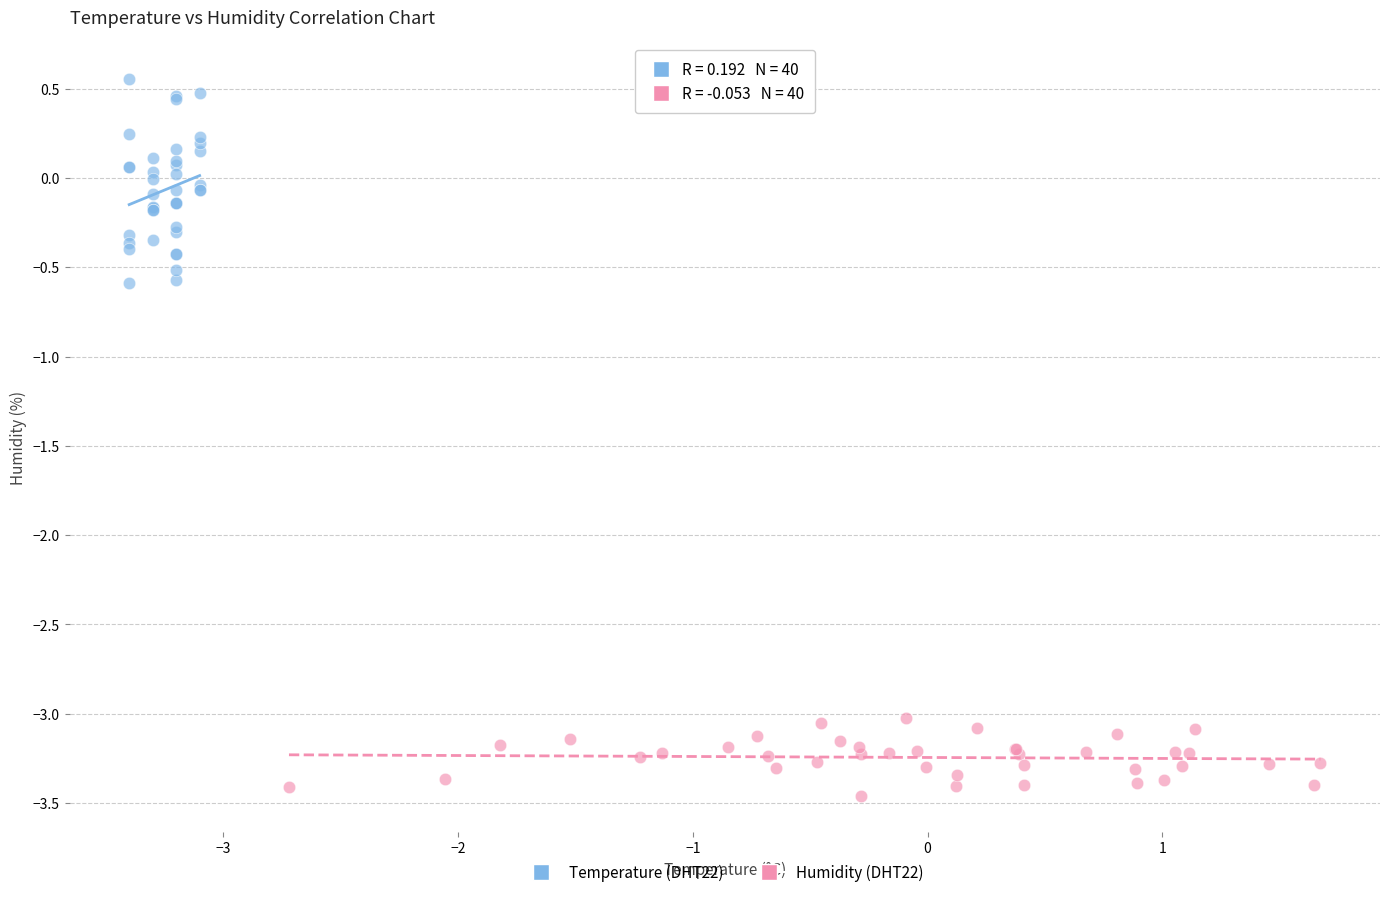

Which series reaches the minimum Y coordinate?

Humidity (DHT22)